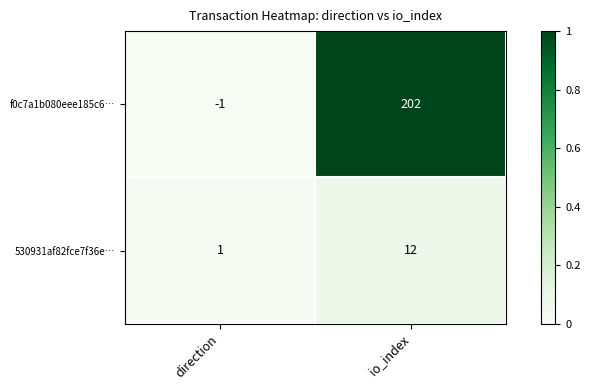

The value of 530931af82fce7f36e… at io_index is 18. True or false?

False